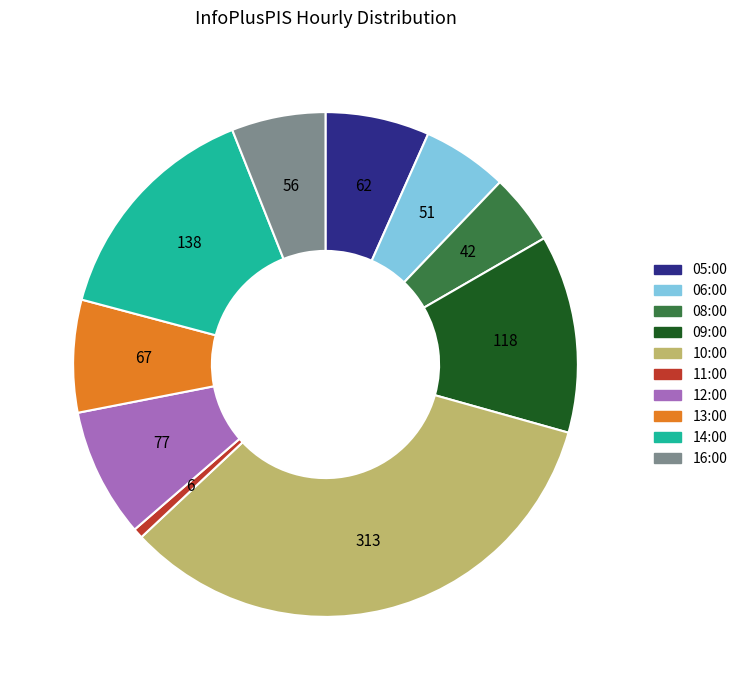

What is the ratio of the value at 14:00 to the value at 16:00?

2.5